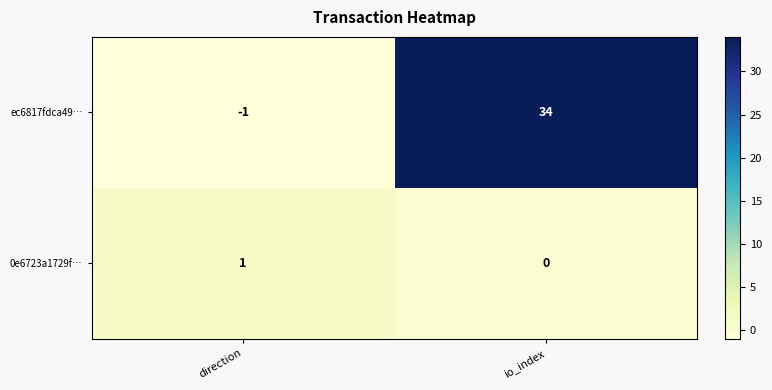

Where is ec6817fdca49… nearest to the value 16?

direction